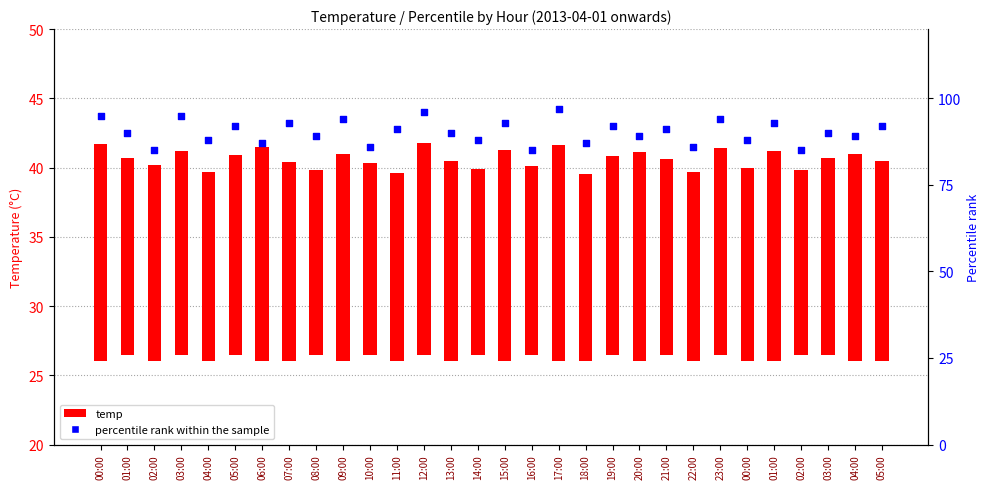

At how many categories does at least one series exceed 41?

30